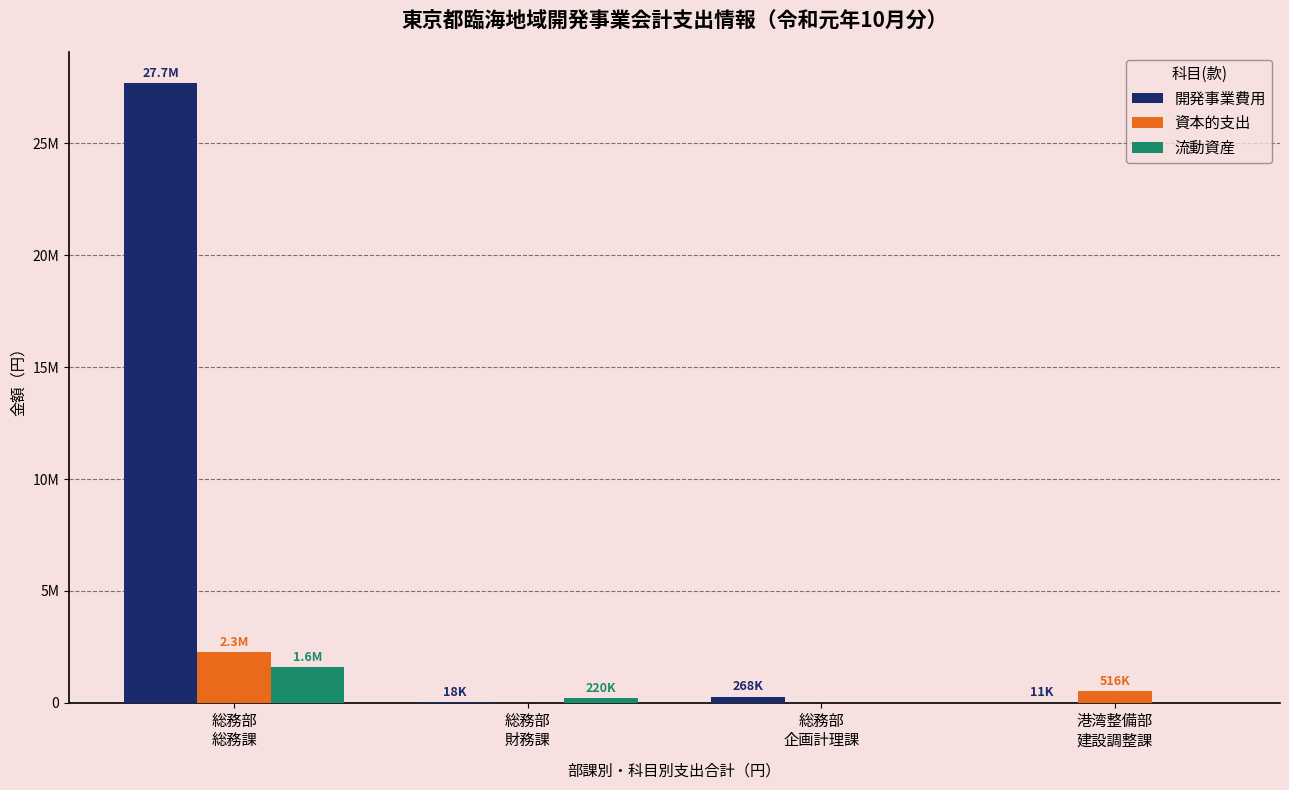

What position from the right is 総務部
総務課?

4